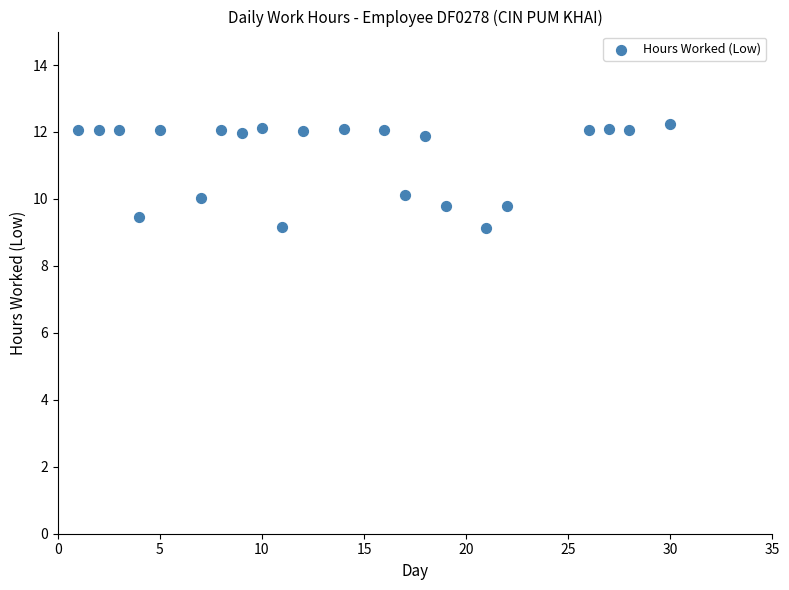

What is the range of X values (max minus min)?

29.0